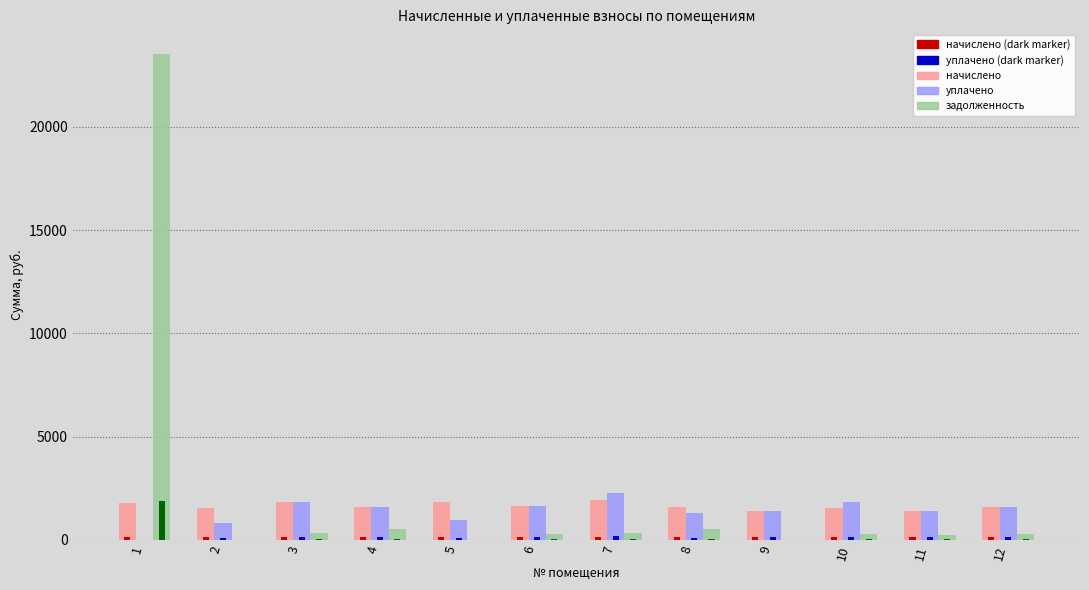

Between 3 and 6, which series saw the biggest shift?

начислено